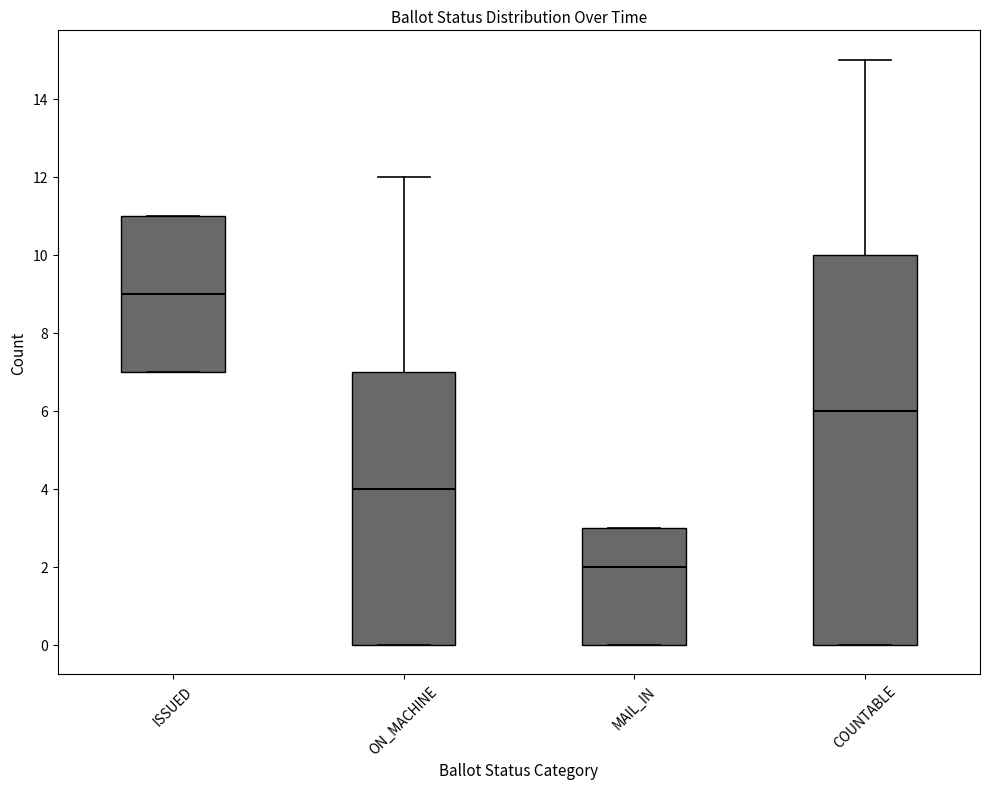

Reading left to right, transcribe this box plot: for each box, give where its median line is, the range the box spans, and where its two whiskers end, as read against the y-axis. The values are not printed on the chart, so give them approximately, as read against the axis.

ISSUED: median 9, box 7 to 11, whiskers 7 to 11
ON_MACHINE: median 4, box 0 to 7, whiskers 0 to 12
MAIL_IN: median 2, box 0 to 3, whiskers 0 to 3
COUNTABLE: median 6, box 0 to 10, whiskers 0 to 15